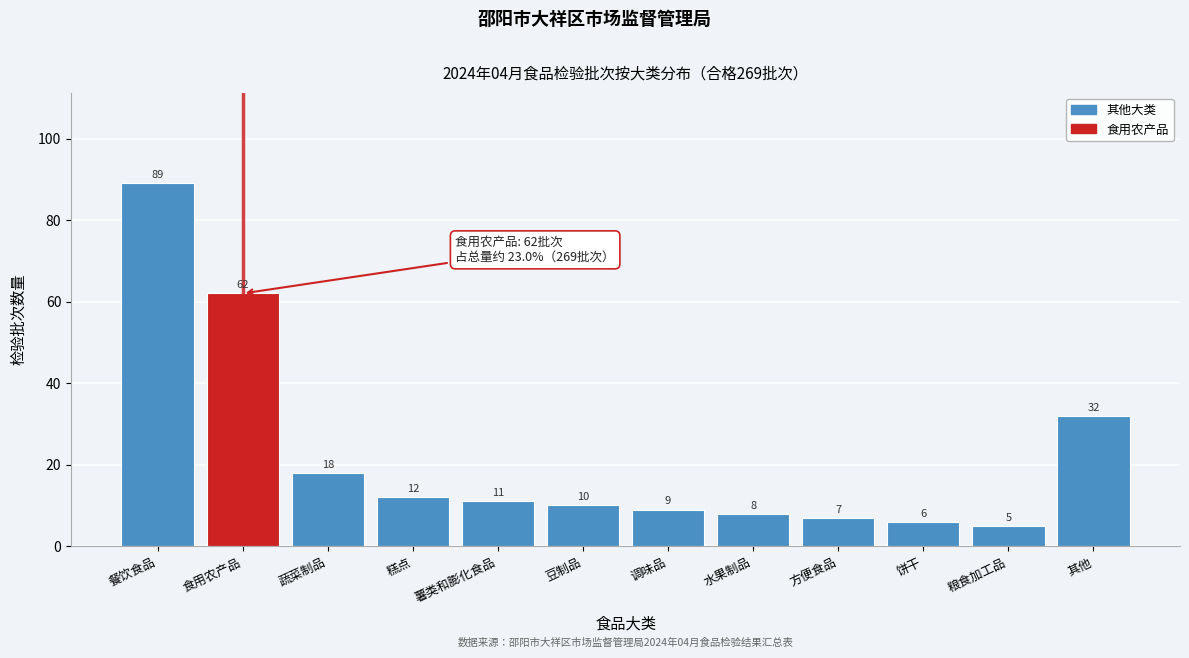

Reading left to right, extract all data points from this chart.

89	62	18	12	11	10	9	8	7	6	5	32